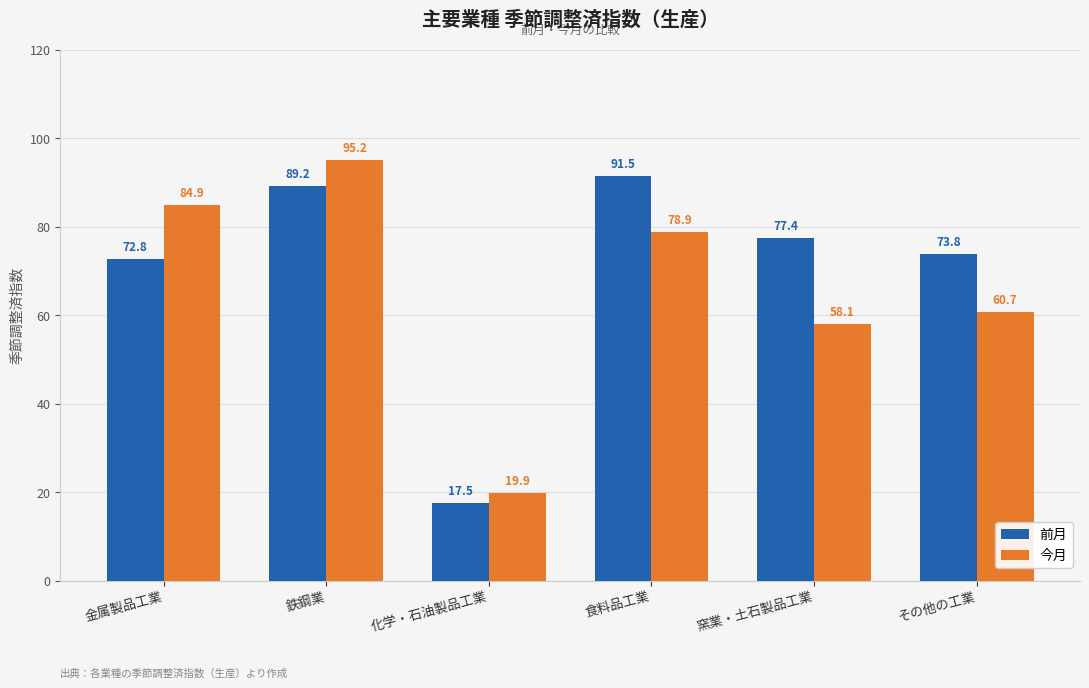

The 前月 series shows 89.2 at 鉄鋼業. True or false?

True